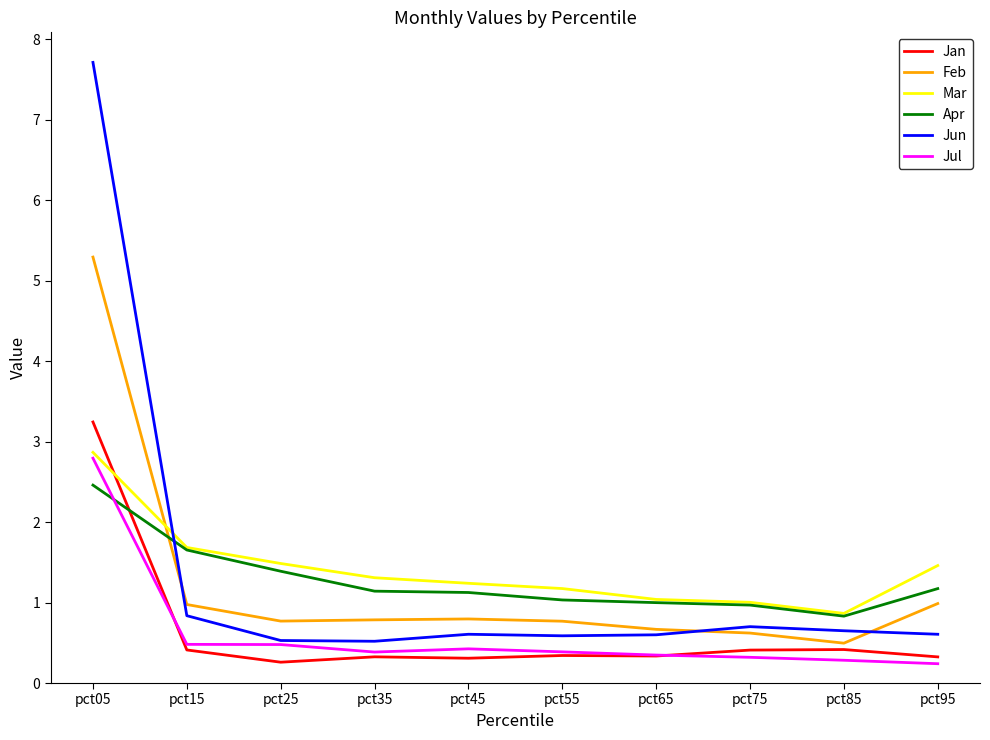

At how many categories does at least one series exceed 6?

1